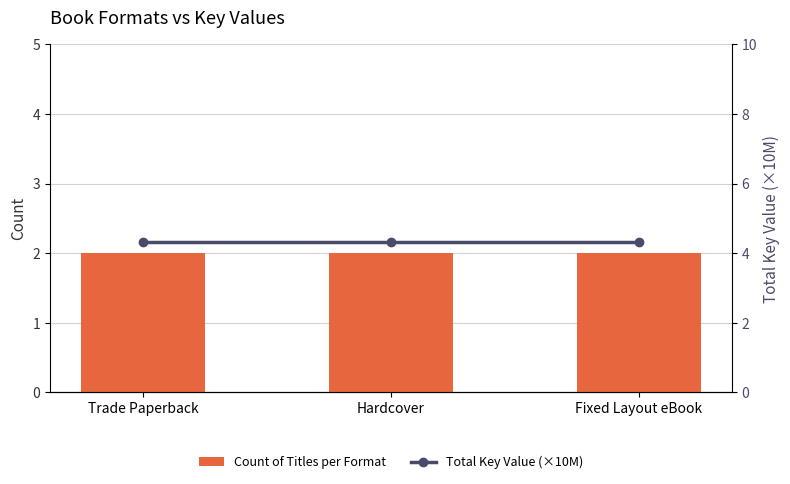

How many groups of bars are there?

3